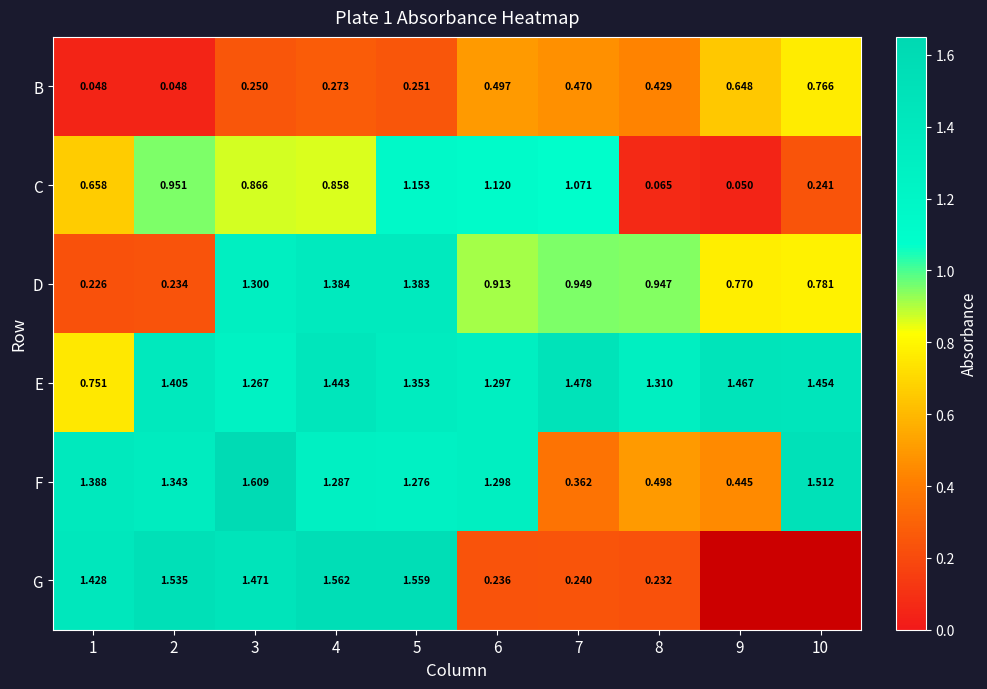

The E series shows 0.9 at 2. True or false?

False